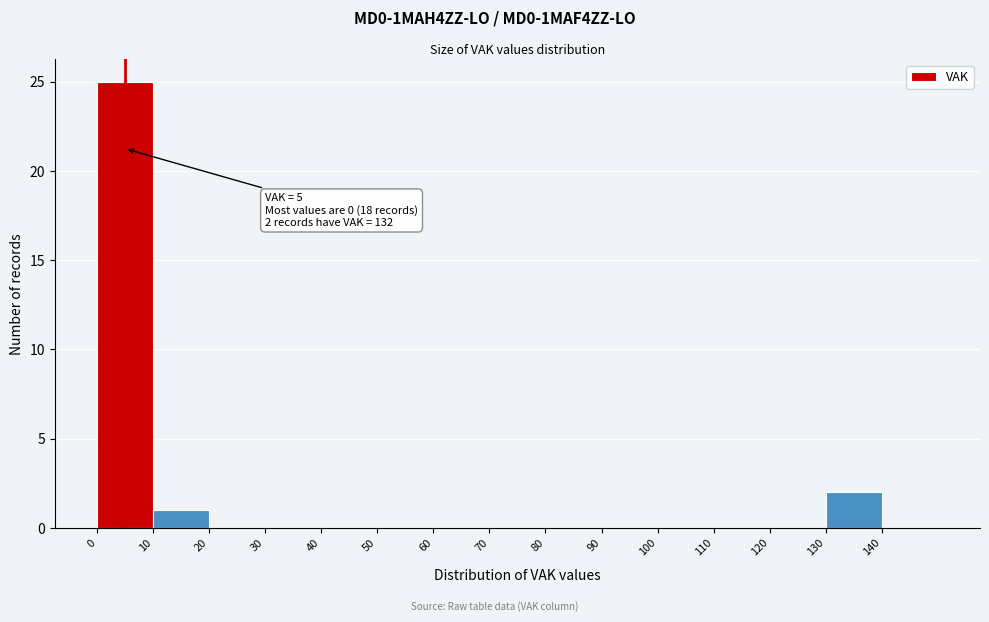

Over which range of the x-axis is the bar tallest?

0 to 10